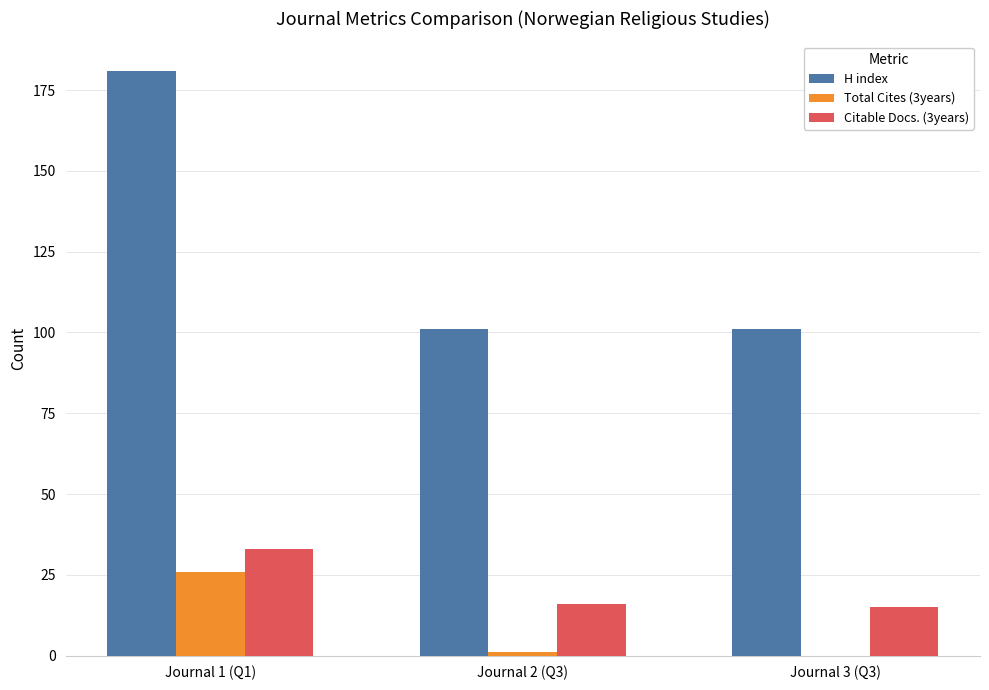

Count the number of categories in the chart.

3